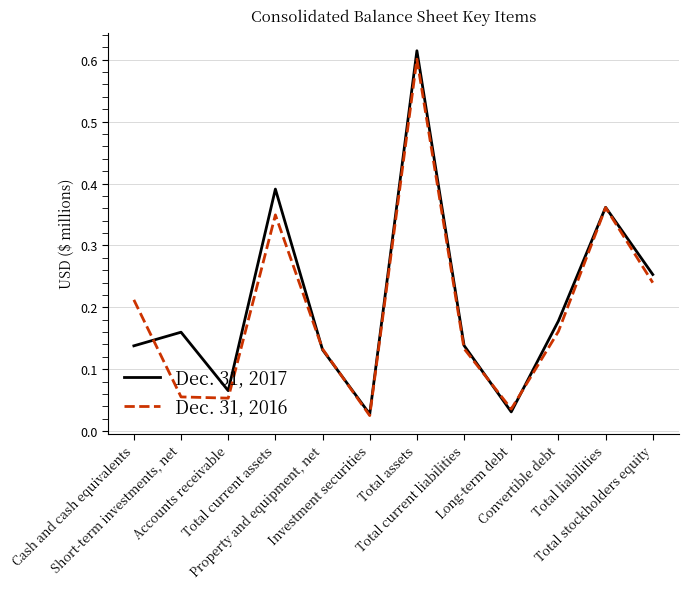

List the series in order of their peak value, highest first.

Dec. 31, 2017, Dec. 31, 2016